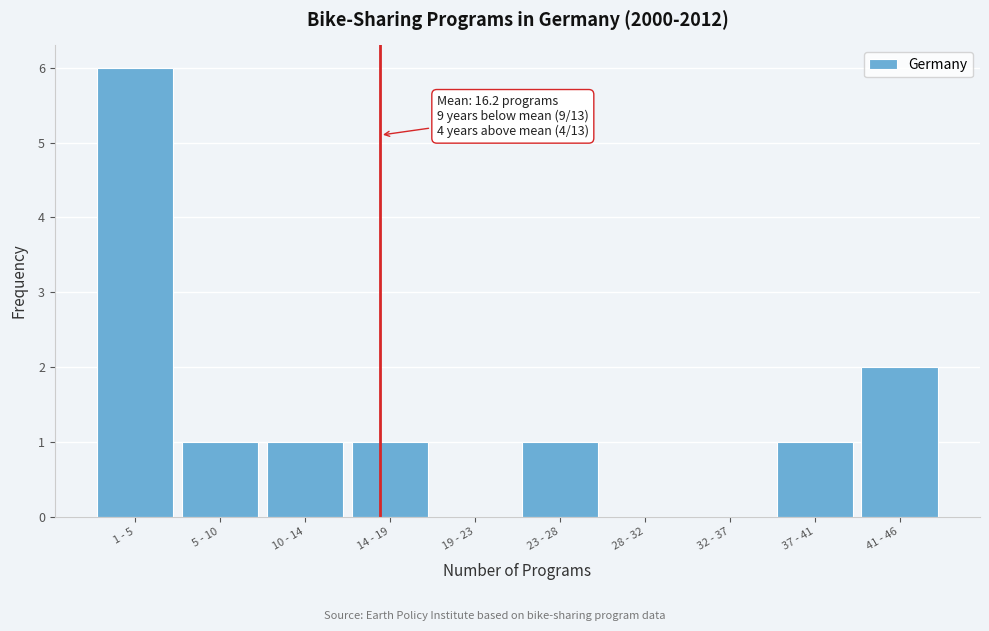

Reading left to right, extract all data points from this chart.

1 - 5=6	5 - 10=1	10 - 14=1	14 - 19=1	19 - 23=0	23 - 28=1	28 - 32=0	32 - 37=0	37 - 41=1	41 - 46=2